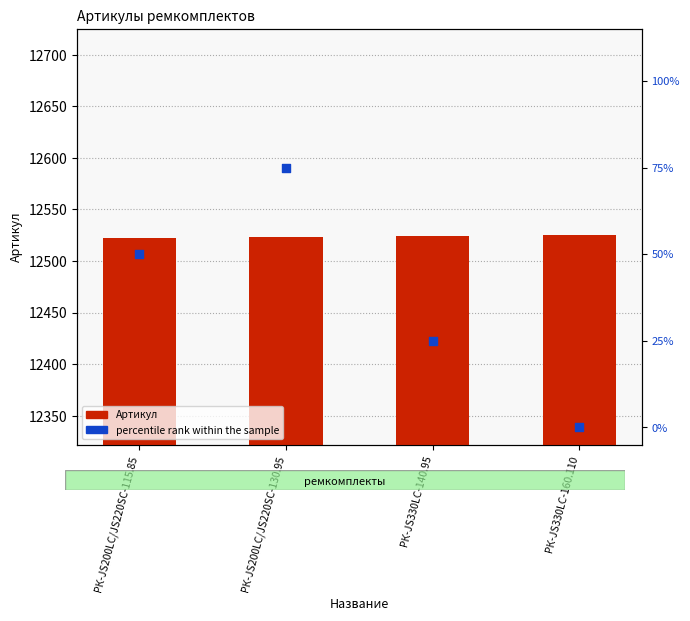

Is the value of percentile rank within the sample at РК-JS330LC-140.95 greater than the value of Артикул at РК-JS330LC-160.110?

No